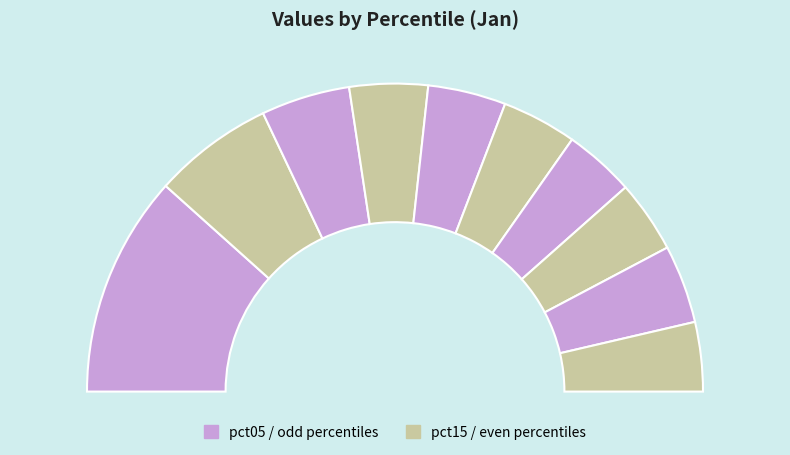

Is there a majority slice in this chart?

No